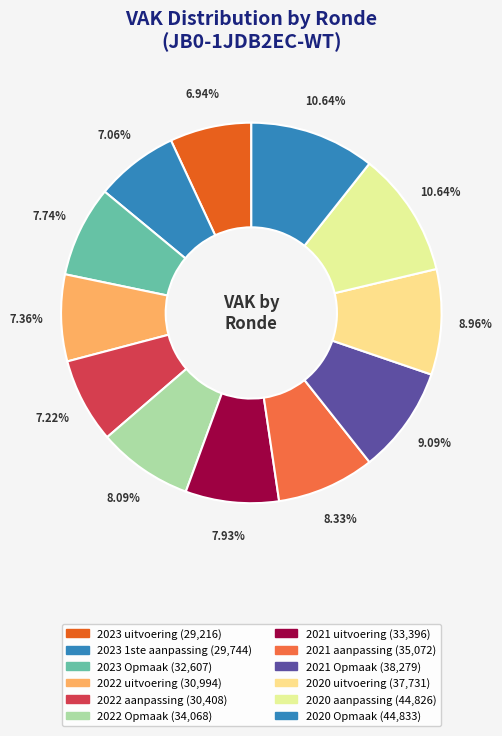

How many slices are in this pie chart?

12